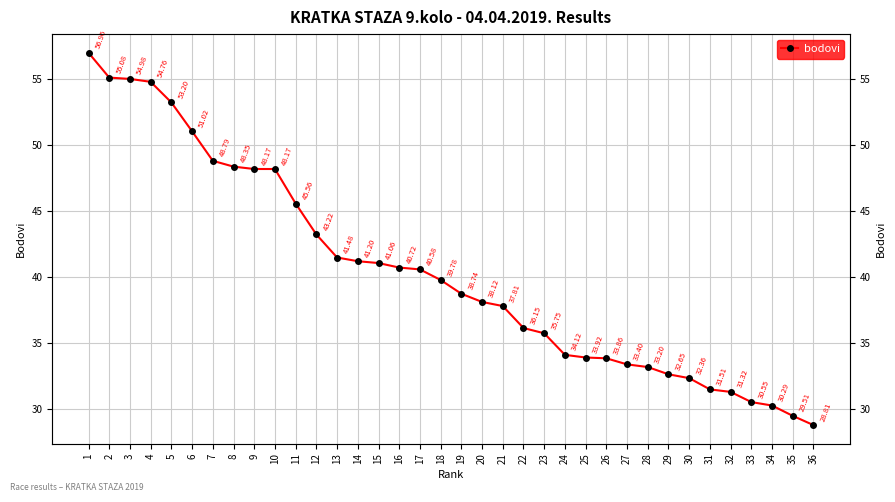

Is it true that the value at 24 is 11.9?

False